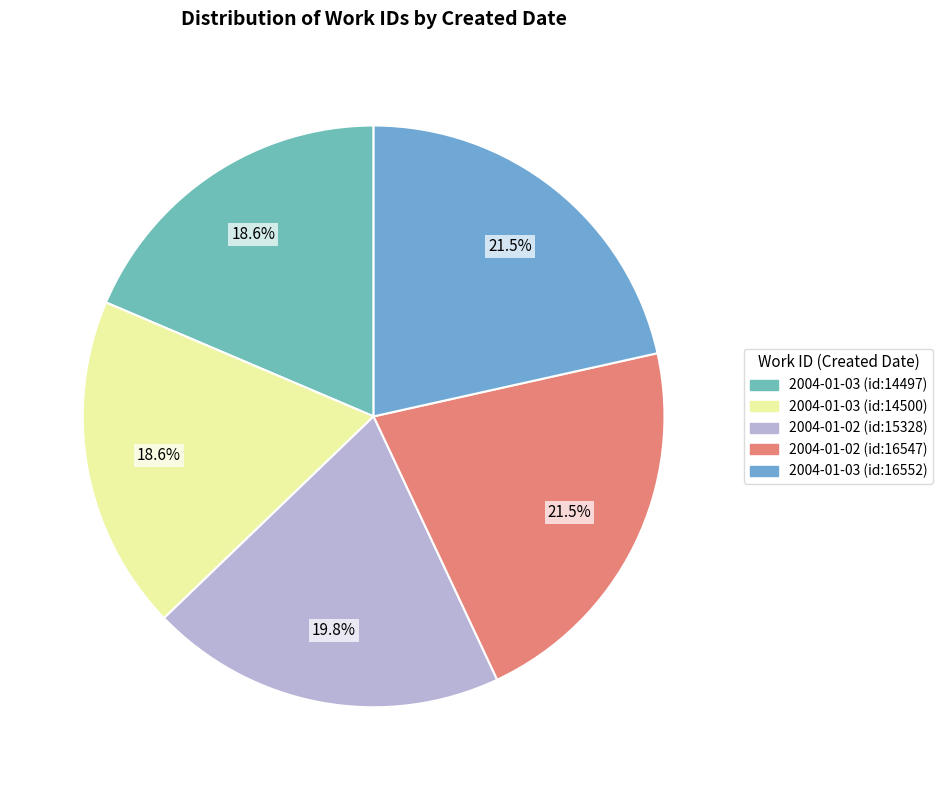

Count the number of slices in the pie.

5